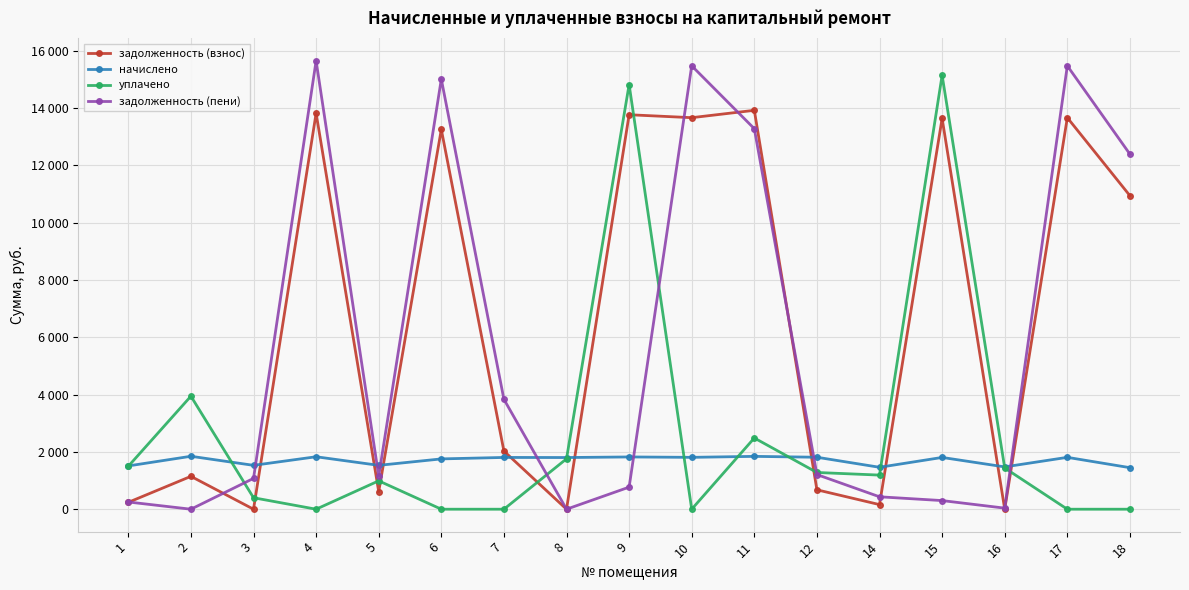

What is the greatest value displayed?

15646.1